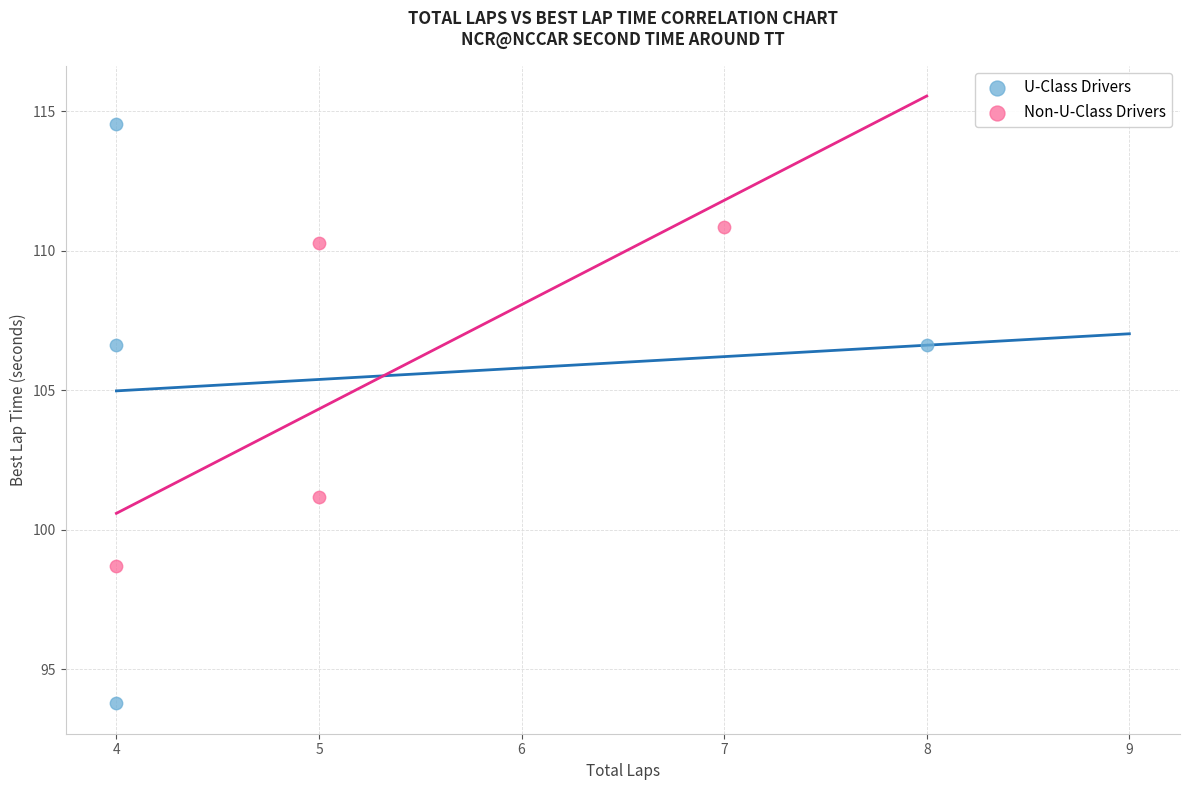

Which series reaches the maximum Y coordinate?

U-Class Drivers